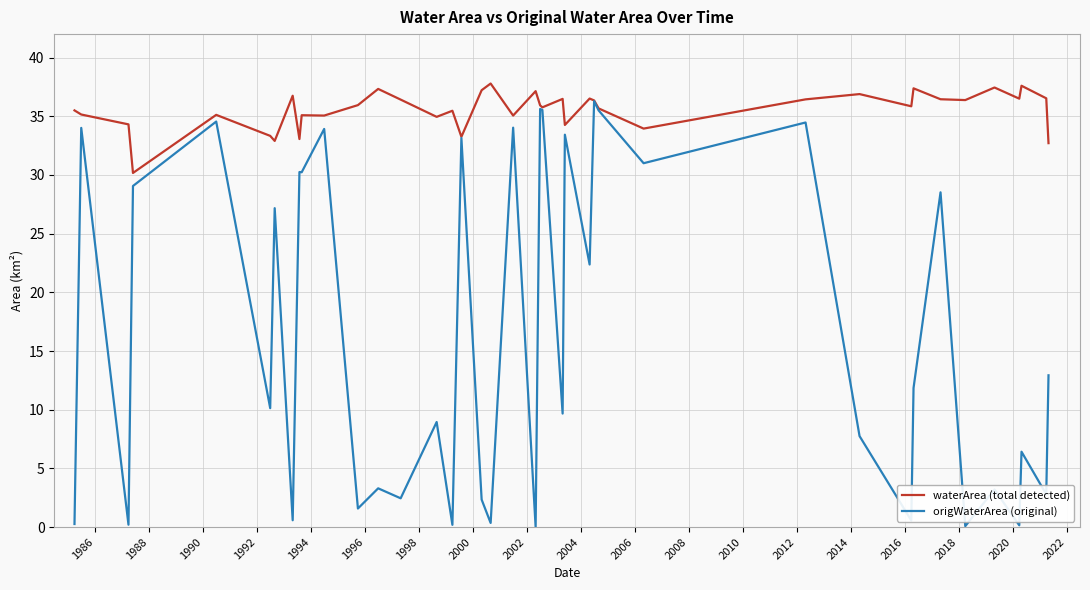

List the series in order of their peak value, highest first.

waterArea (total detected), origWaterArea (original)